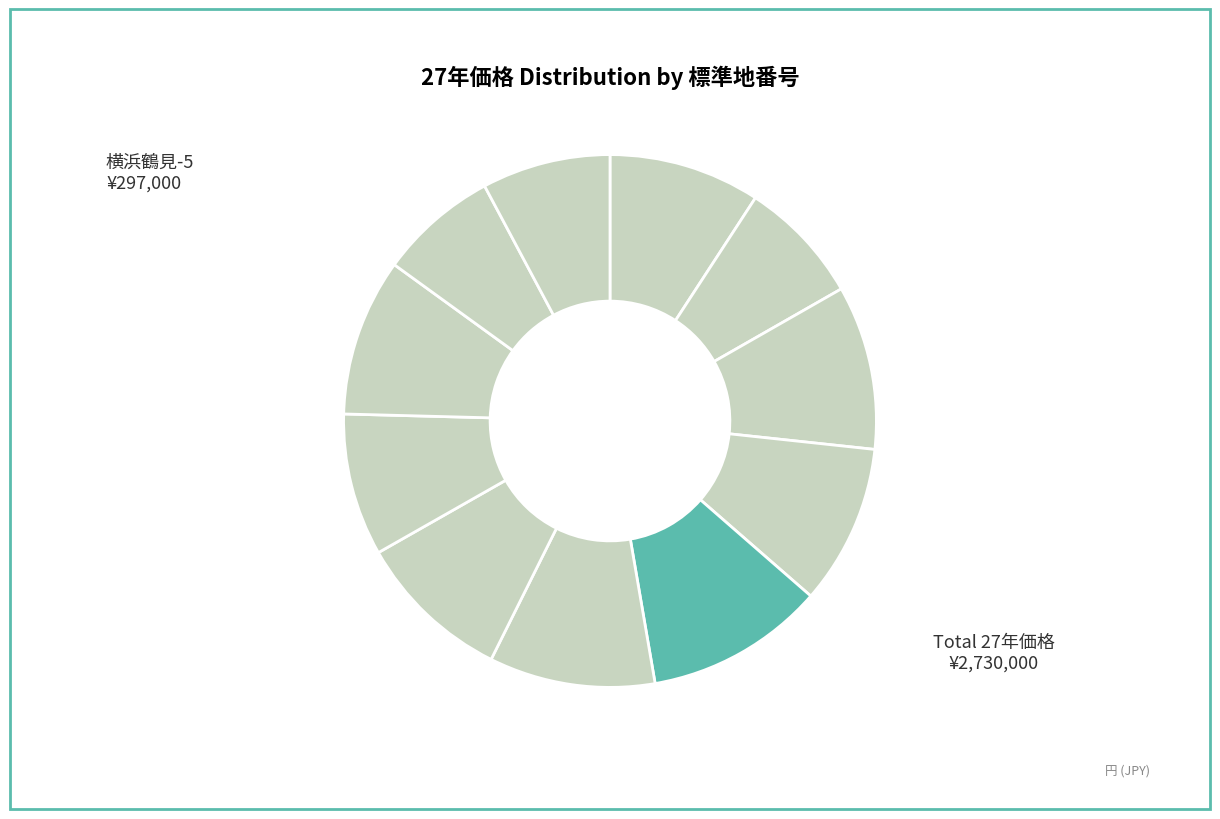

Count the number of slices in the pie.

11